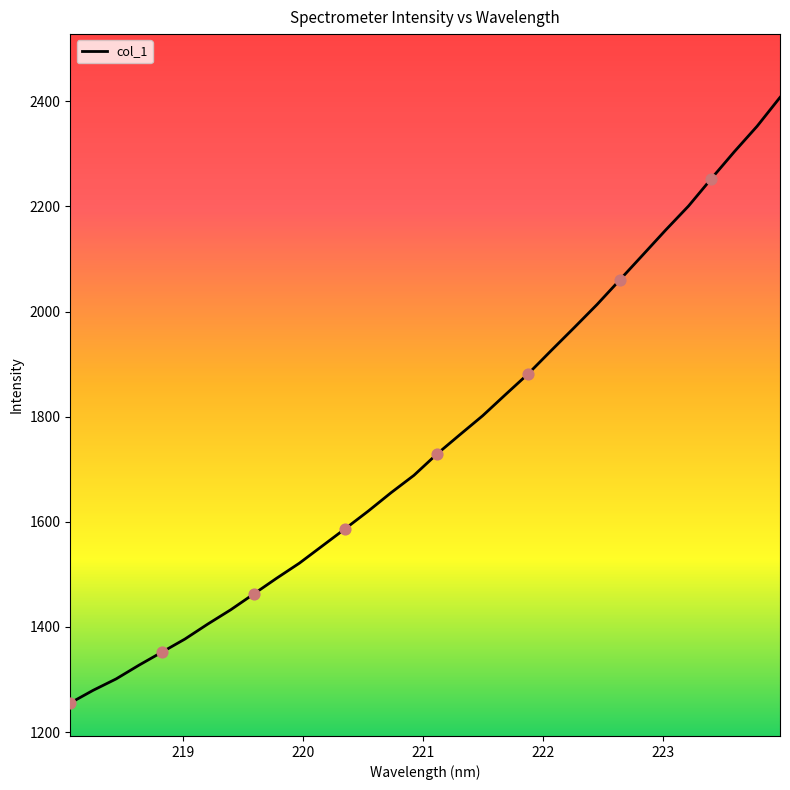

What is the difference between the maximum and minimum values?

1151.8